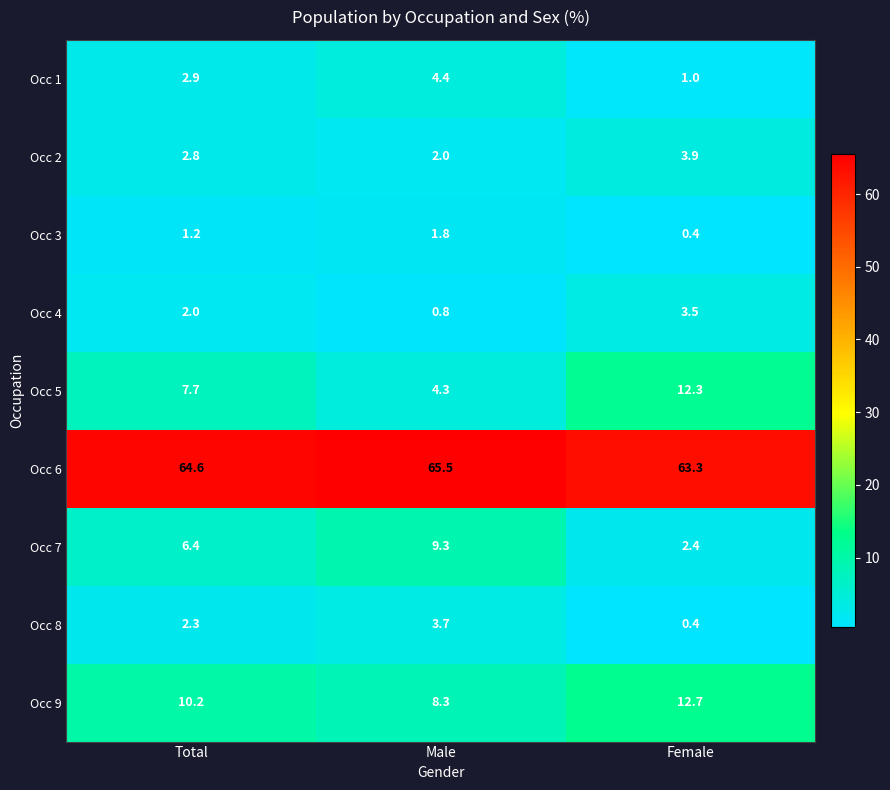

What is the difference between the highest and lowest values at Male?

64.7